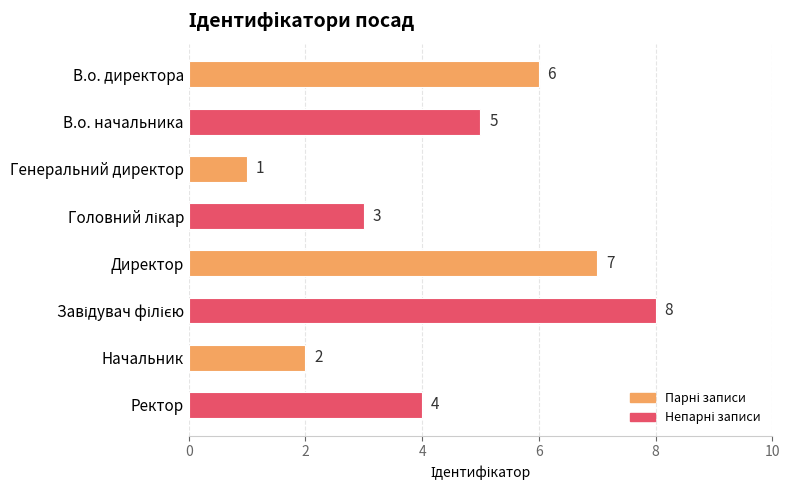

Which has a higher value, Директор or Начальник?

Директор